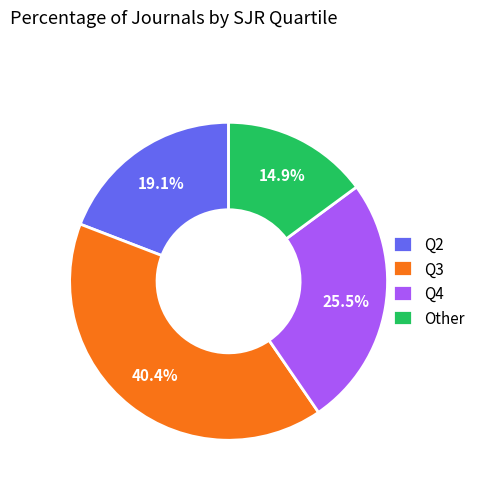

To the nearest percent, what is the difference between the largest and smallest slice percentages?

26%